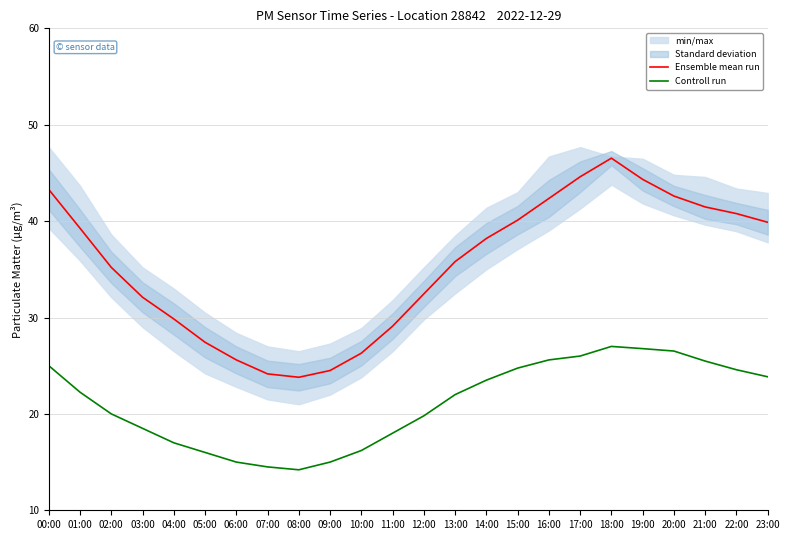

Reading right to left, list all the values displayed in this chart.

Ensemble mean run: 39.9	40.8	41.5	42.6	44.3	46.5	44.6	42.4	40.1	38.2	35.8	32.5	29.1	26.3	24.5	23.8	24.1	25.6	27.4	29.9	32.1	35.2	39.3	43.3
Controll run: 23.9	24.6	25.5	26.5	26.8	27.0	26.0	25.6	24.8	23.5	22.0	19.8	18.0	16.2	15.0	14.2	14.5	15.0	16.0	17.0	18.5	20.0	22.2	25.0